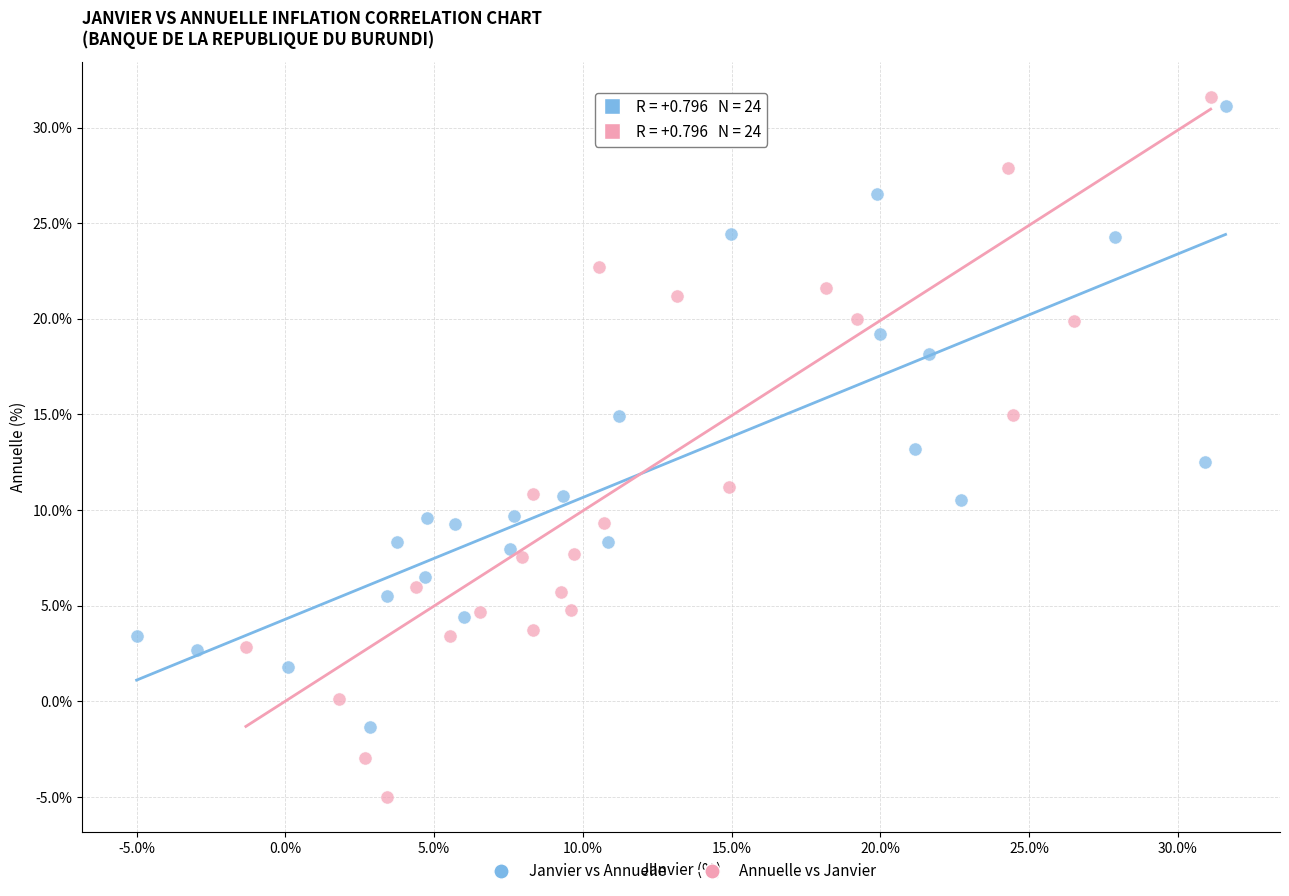

Which series has the widest spread of Y values?

Annuelle vs Janvier